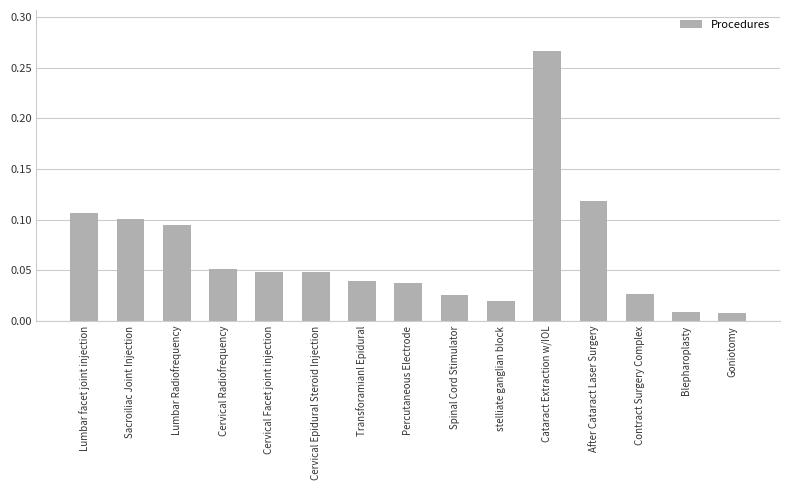

Between Blepharoplasty and stelliate ganglian block, which is larger?

stelliate ganglian block